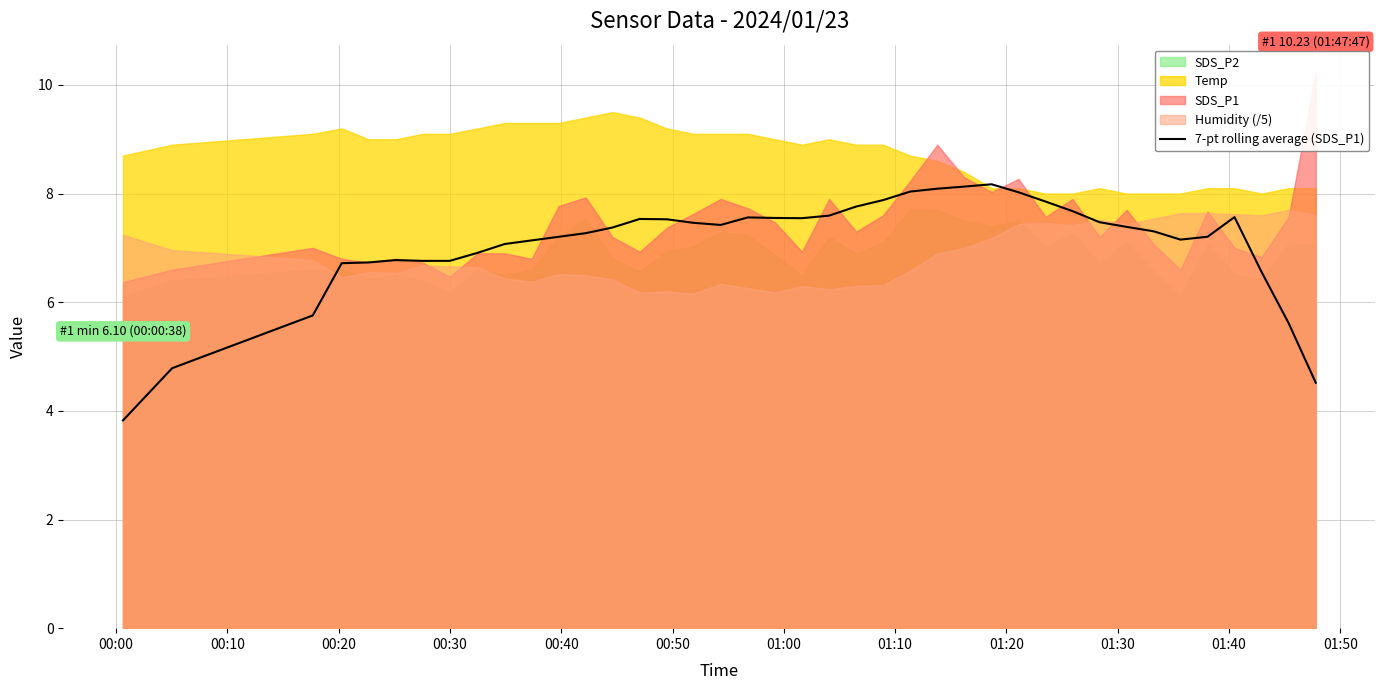

What is the value of the 8th point from the left?

6.8